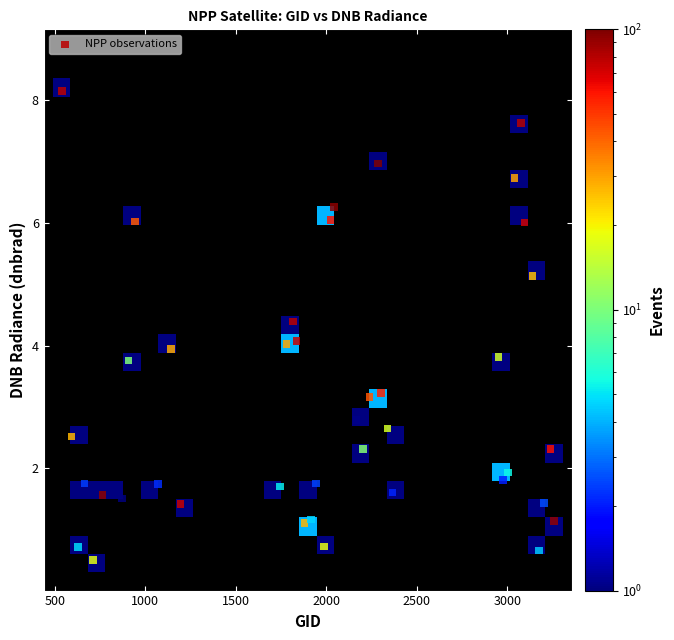

What is the range of Y values (max minus min)?

7.6